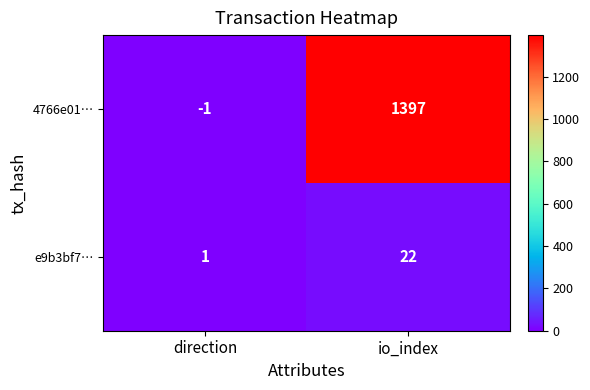

Which series has the largest total across all categories?

4766e01…